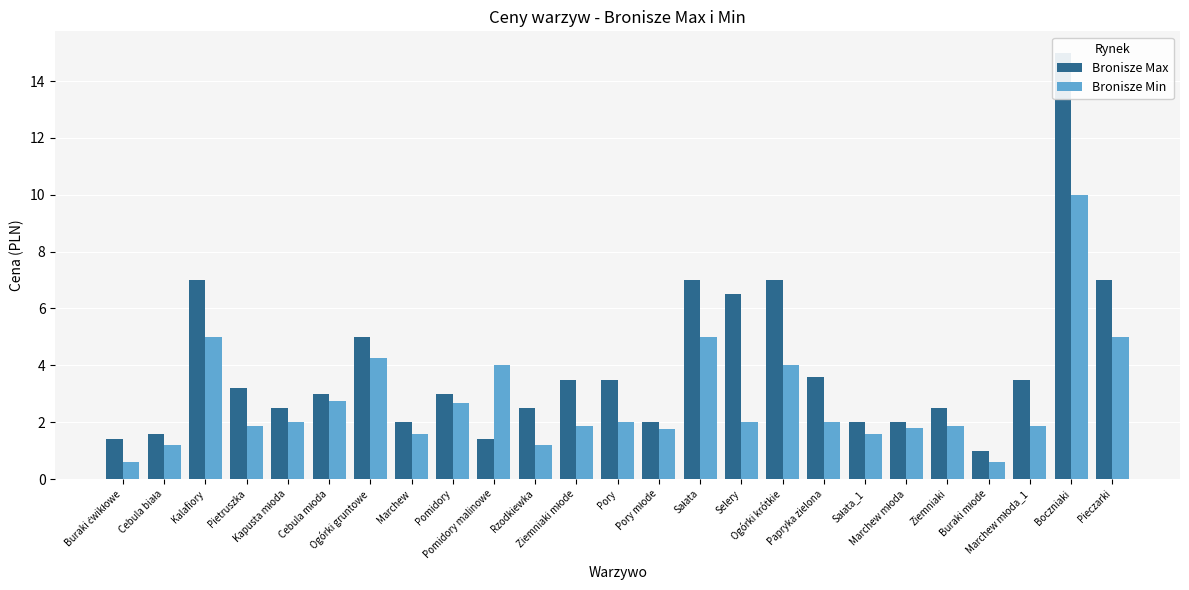

Reading right to left, transcribe all the data shown in this chart.

Bronisze Max: 7.0	15.0	3.5	1.0	2.5	2.0	2.0	3.6	7.0	6.5	7.0	2.0	3.5	3.5	2.5	1.4	3.0	2.0	5.0	3.0	2.5	3.2	7.0	1.6	1.4
Bronisze Min: 5.0	10.0	1.9	0.6	1.9	1.8	1.6	2.0	4.0	2.0	5.0	1.8	2.0	1.9	1.2	4.0	2.7	1.6	4.2	2.8	2.0	1.9	5.0	1.2	0.6